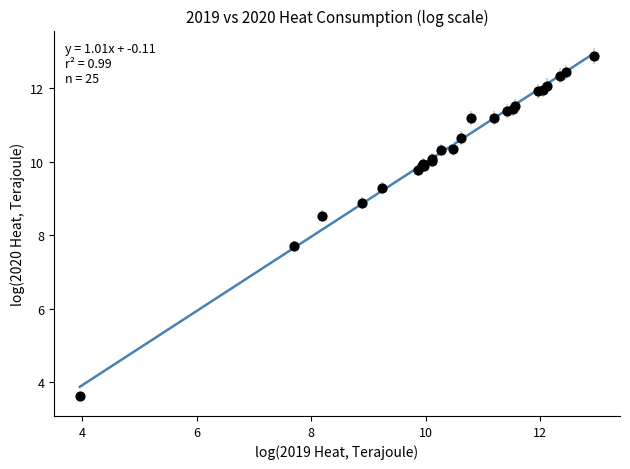

What Y value in the scatter plot is closest to 8?

7.7